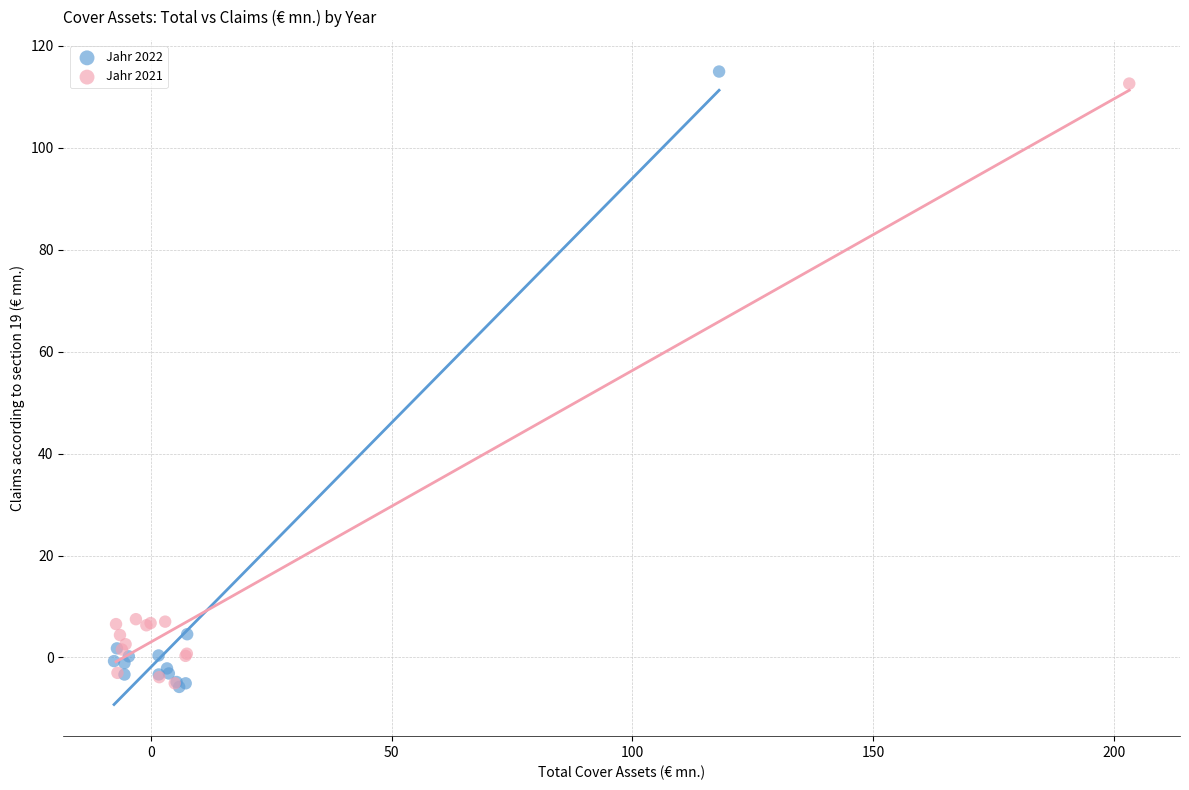

Which series has the widest spread of Y values?

Jahr 2022